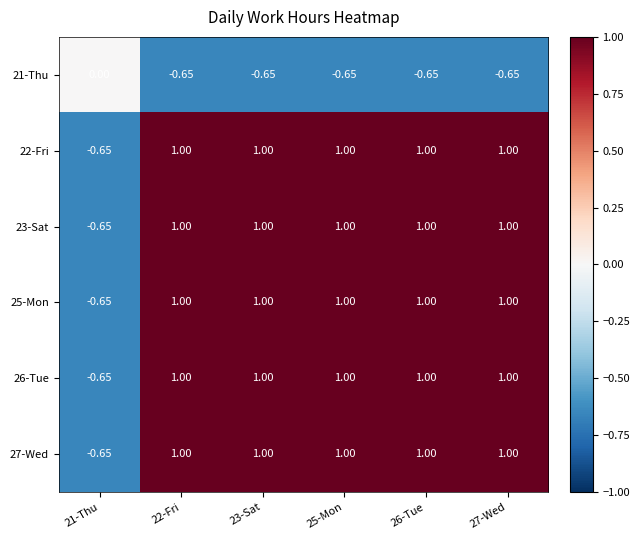

Is the value of 25-Mon at 25-Mon greater than the value of 21-Thu at 25-Mon?

Yes